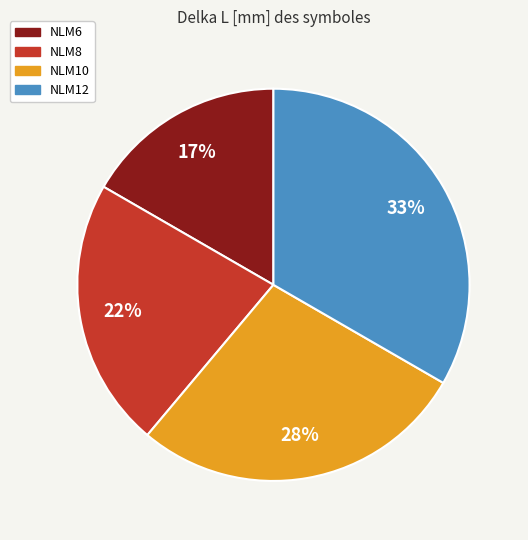

Rank the categories by value from highest to lowest.

NLM12, NLM10, NLM8, NLM6